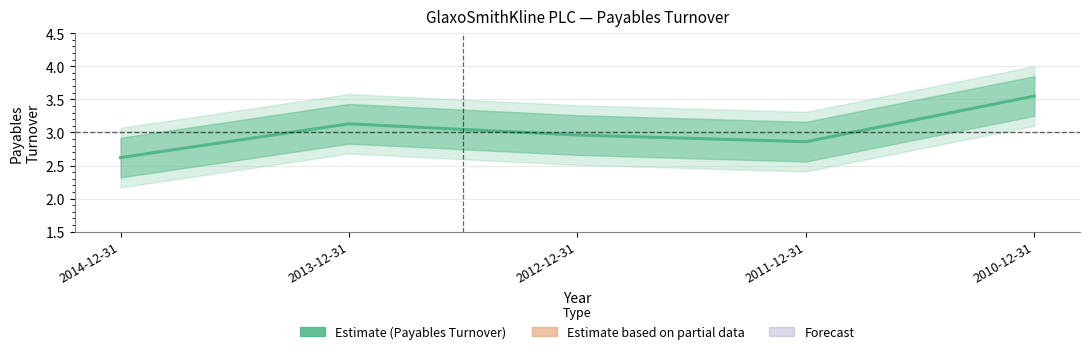

Where is the first local minimum?

2011-12-31